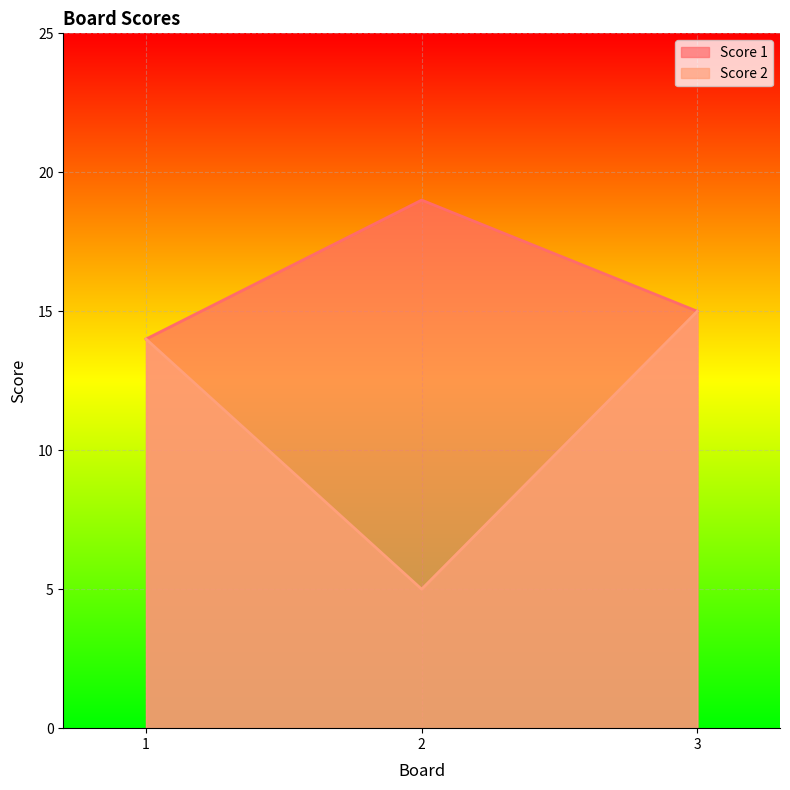

Is the value of Score 1 at 2 greater than the value of Score 2 at 1?

Yes